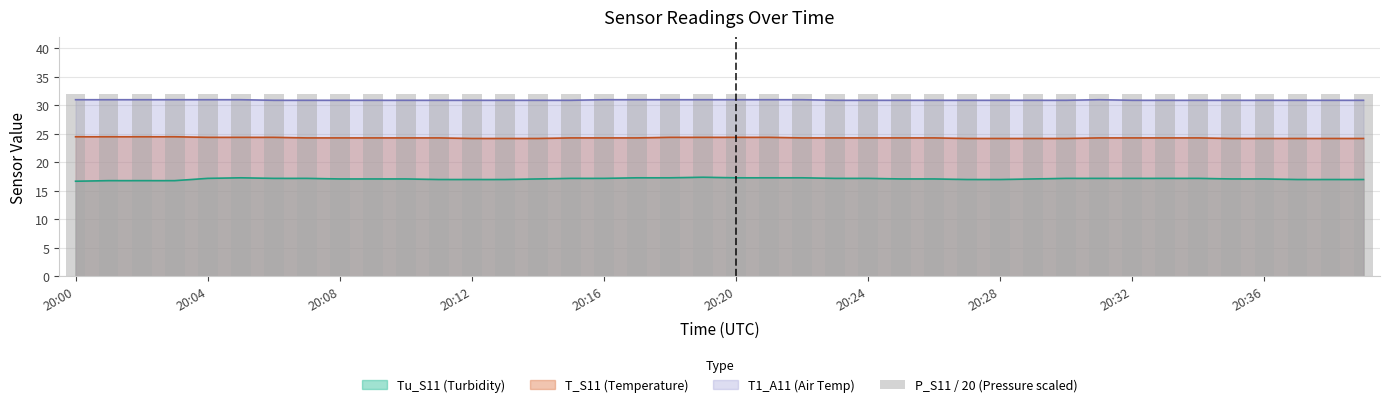

What is the label of the 11th bar from the right?

29